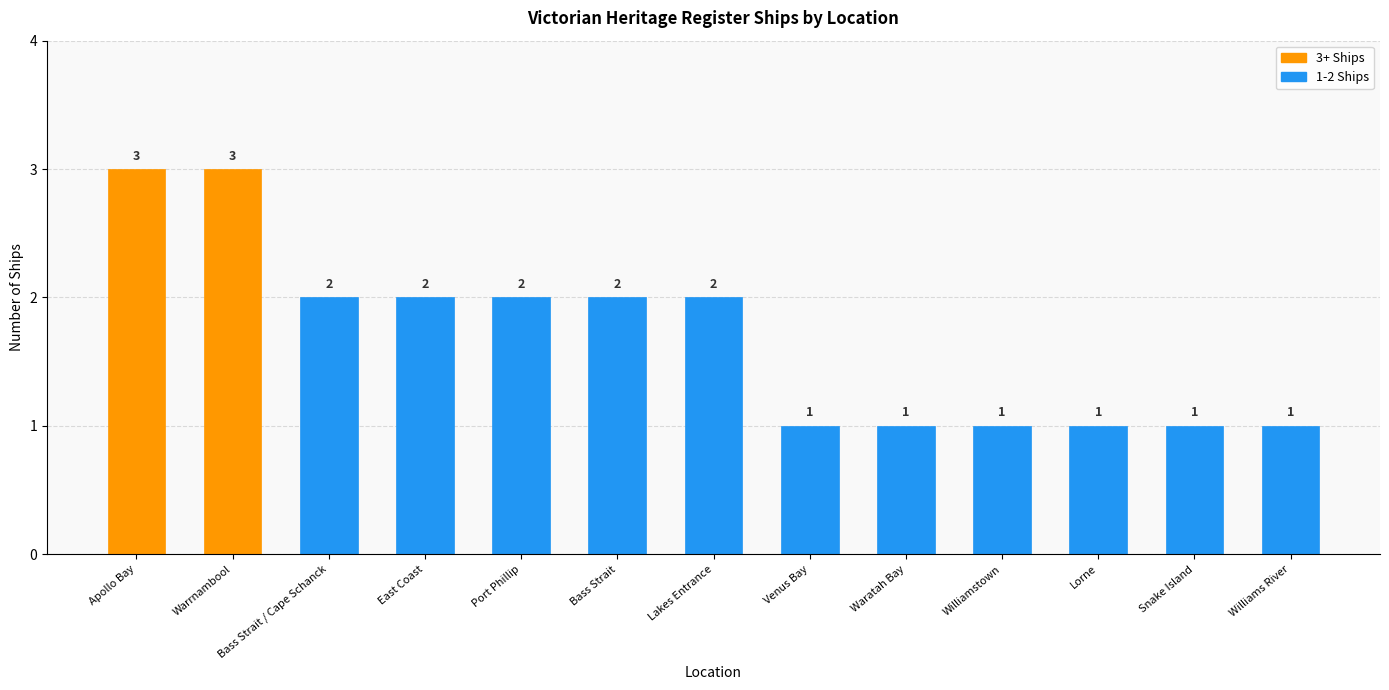

True or false: the data shows 4 at Bass Strait / Cape Schanck.

False